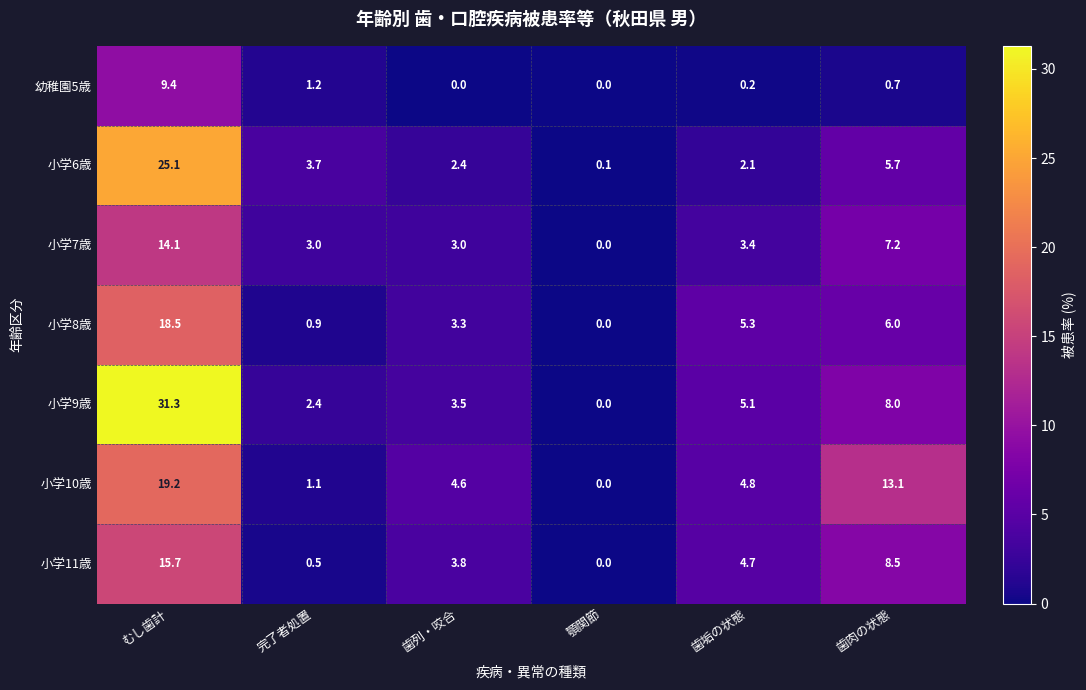

What is the sum of the 幼稚園5歳 values at 完了者処置 and 歯列・咬合?

1.2